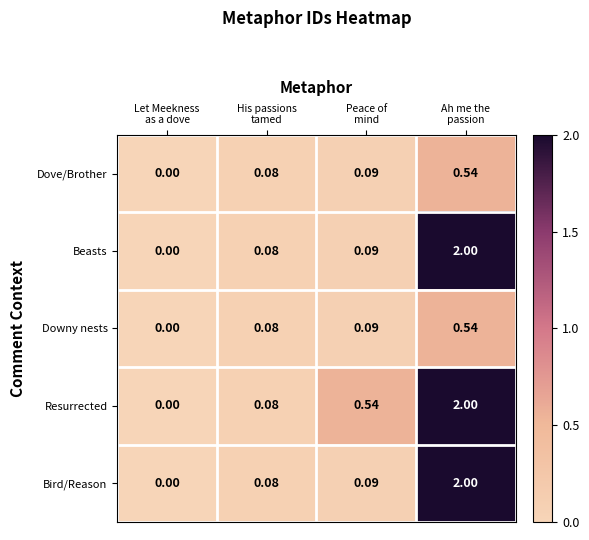

What is the difference between the highest and lowest values at Ah me the
passion?

1.5